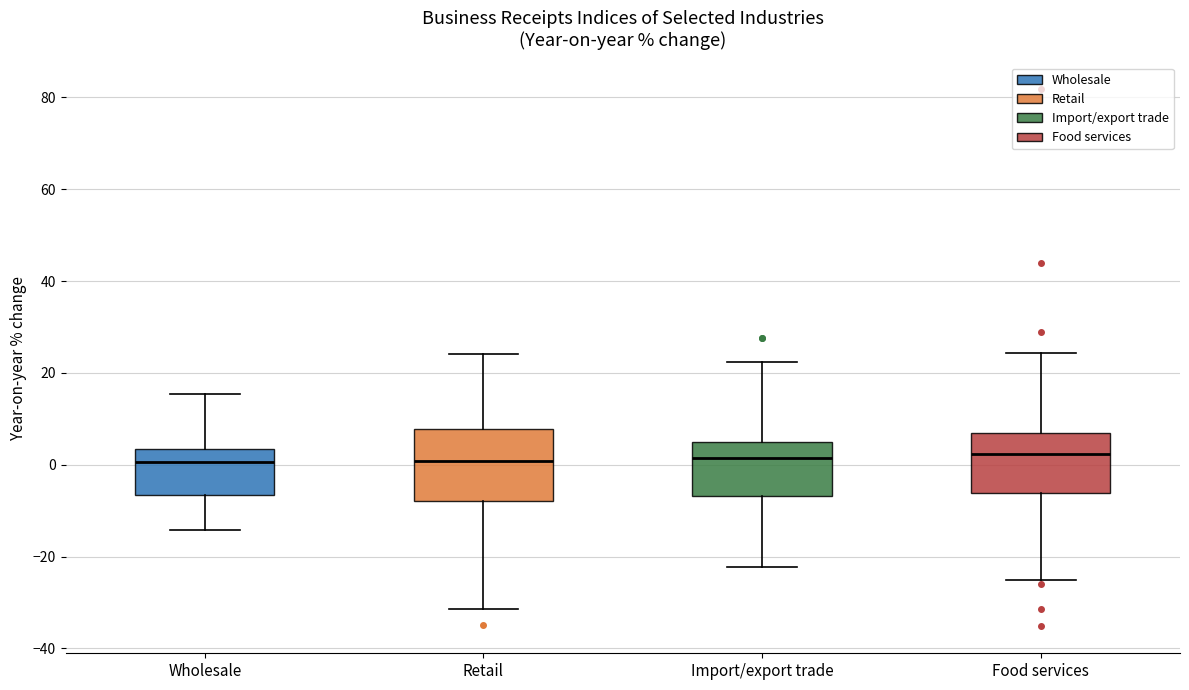

Which box is the tallest, from its lower edge to its upper edge?

Retail